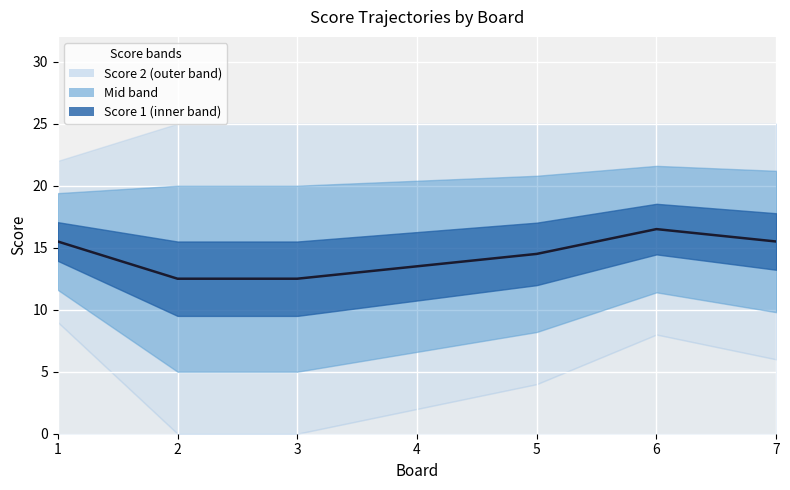

What is the greatest value displayed?

16.5